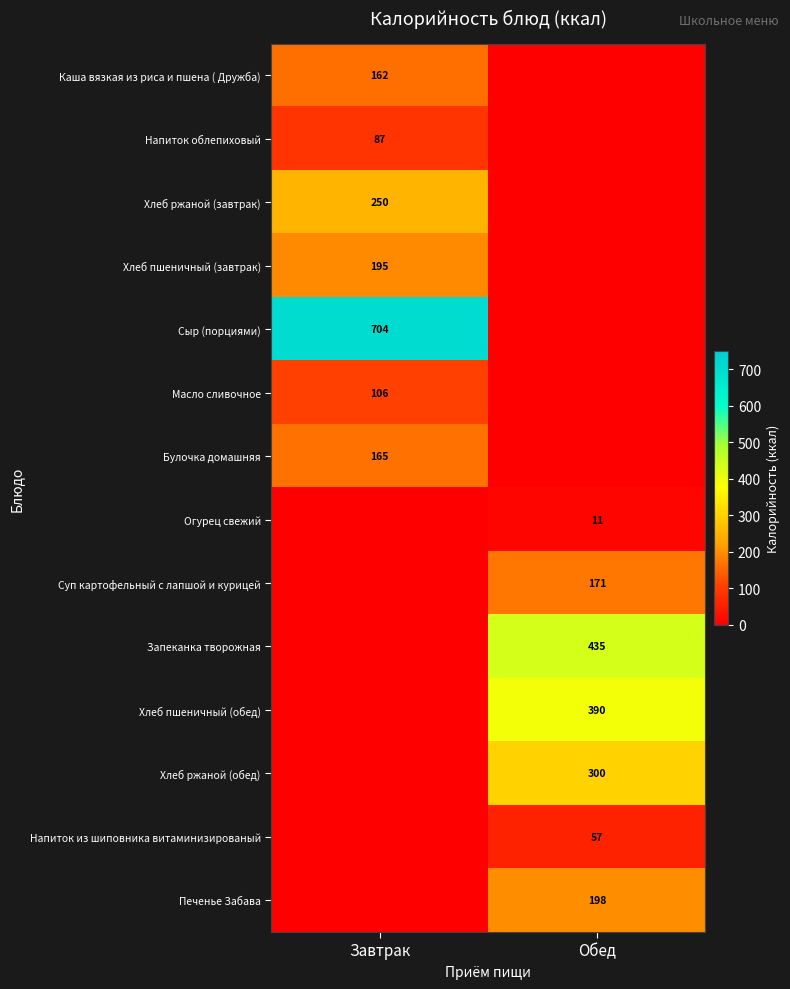

Is it true that Огурец свежий equals 11 at Обед?

True